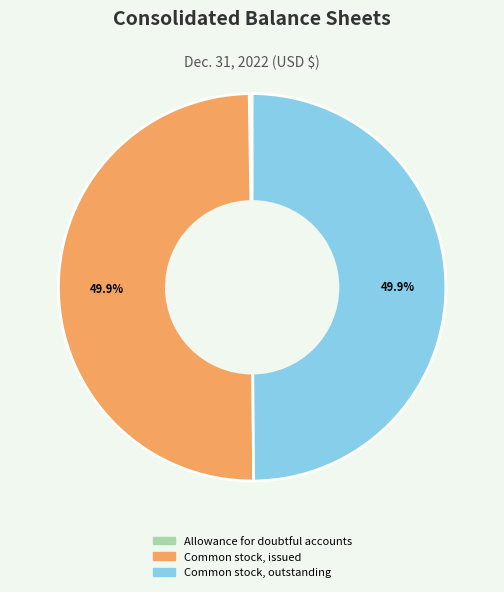

What percentage is NOT represented by Common stock, outstanding?

50.1%